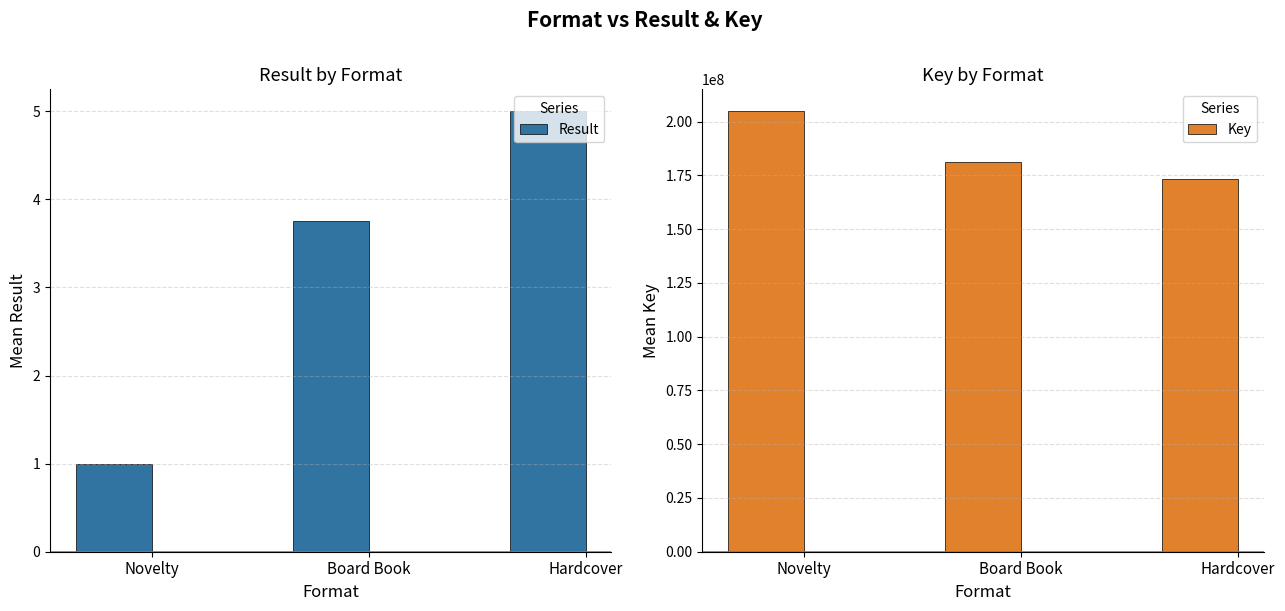

List the series in order of their overall mean, highest first.

Key, Result